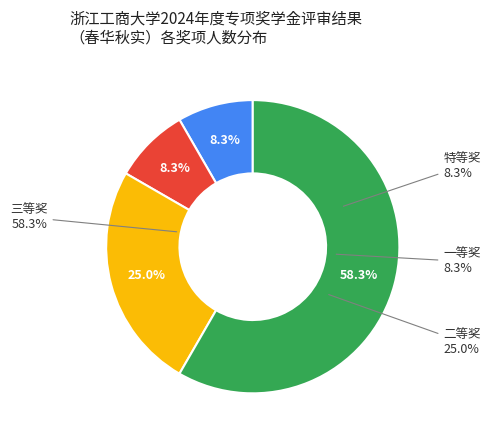

Is it true that 一等奖 is 8% of the pie?

True